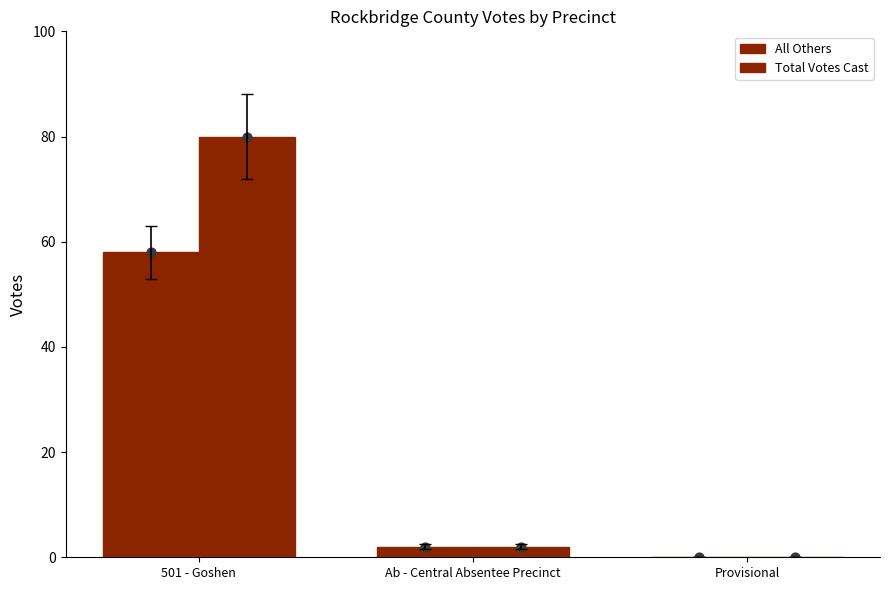

Which series has the largest Y range (max minus min)?

Total Votes Cast